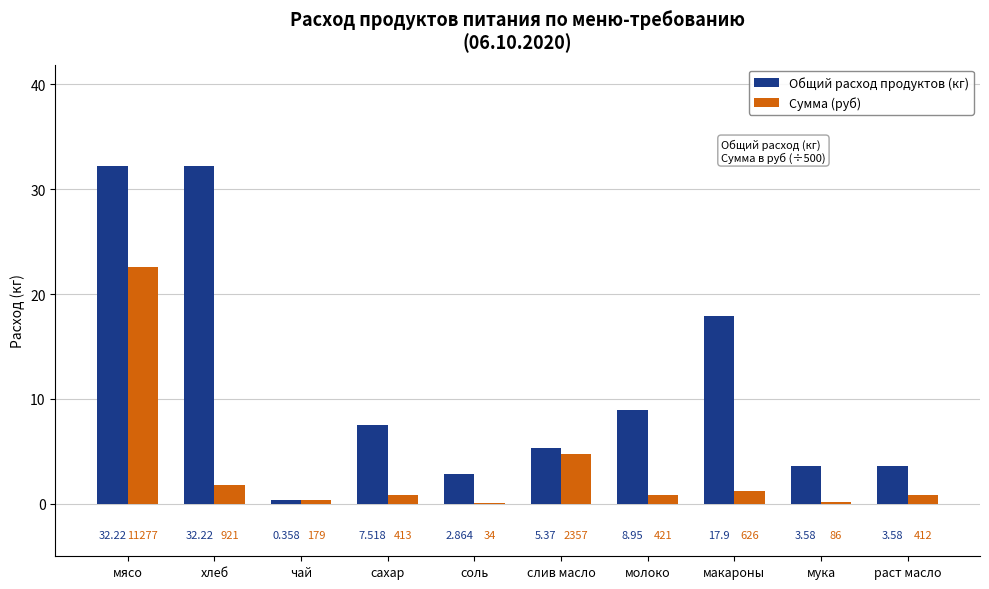

Which series changed the most between хлеб and сахар?

Общий расход продуктов (кг)